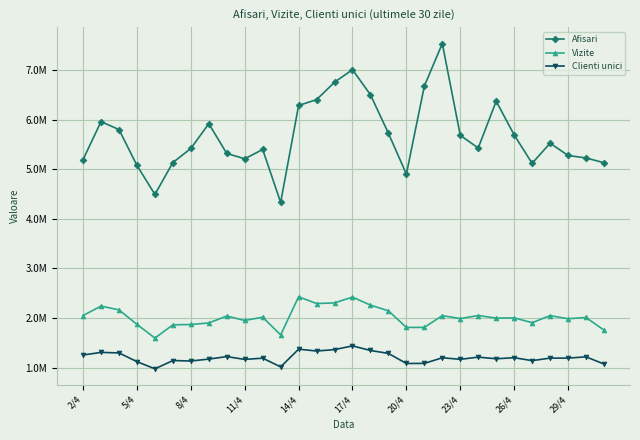

Is this an area chart (filled region under the line)?

No